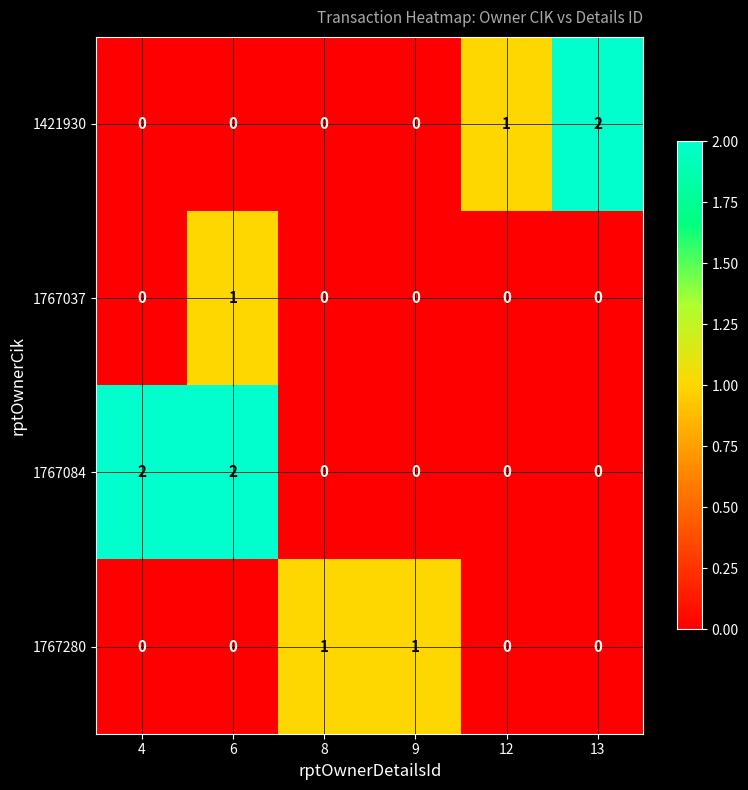

What is the total value across all series at 4?

2